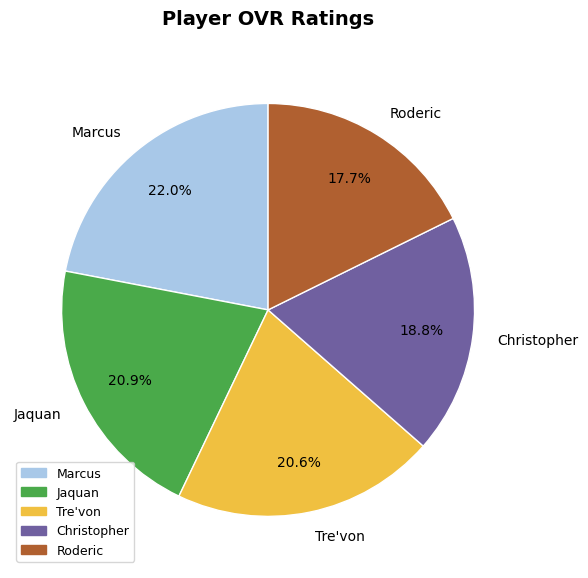

What percentage is the Tre'von slice, to the nearest percent?

21%